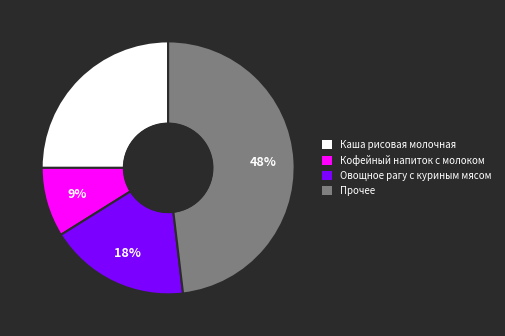

To the nearest percent, what percentage of the pie is Овощное рагу с куриным мясом?

18%